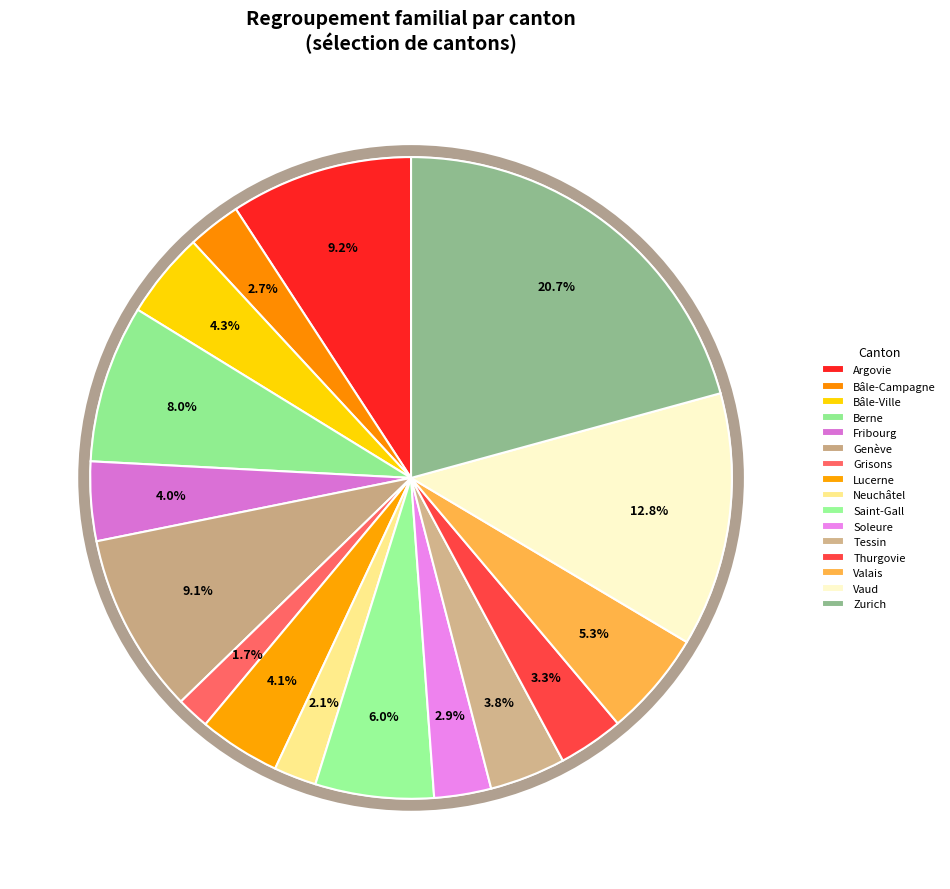

What percentage is NOT represented by Vaud?

87.2%